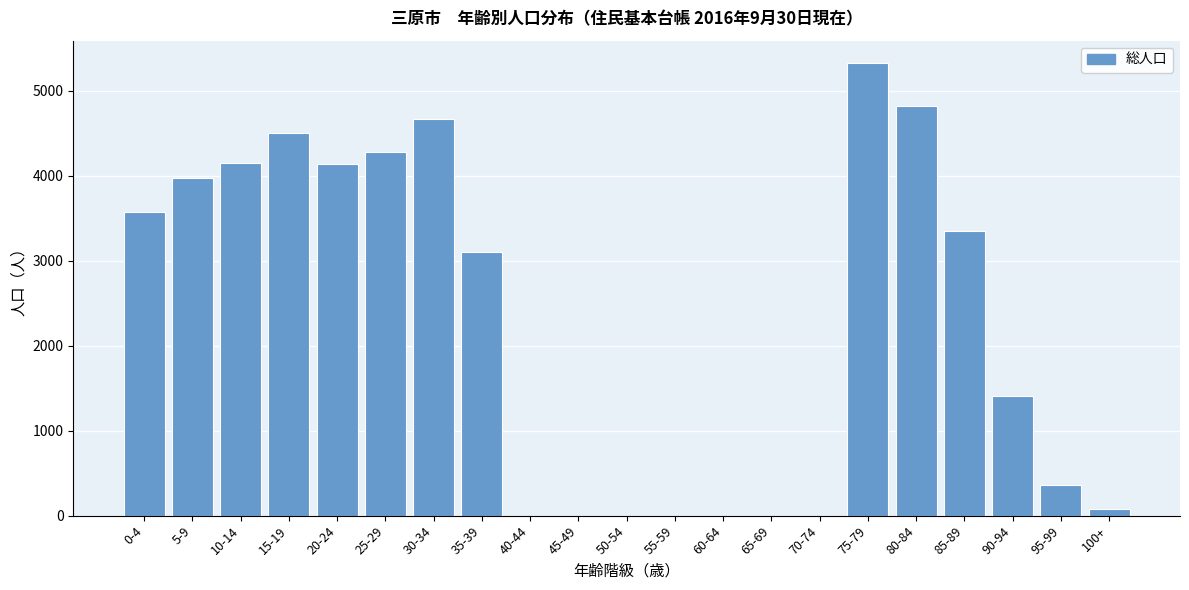

At which label is the value closest to 2663?

35-39